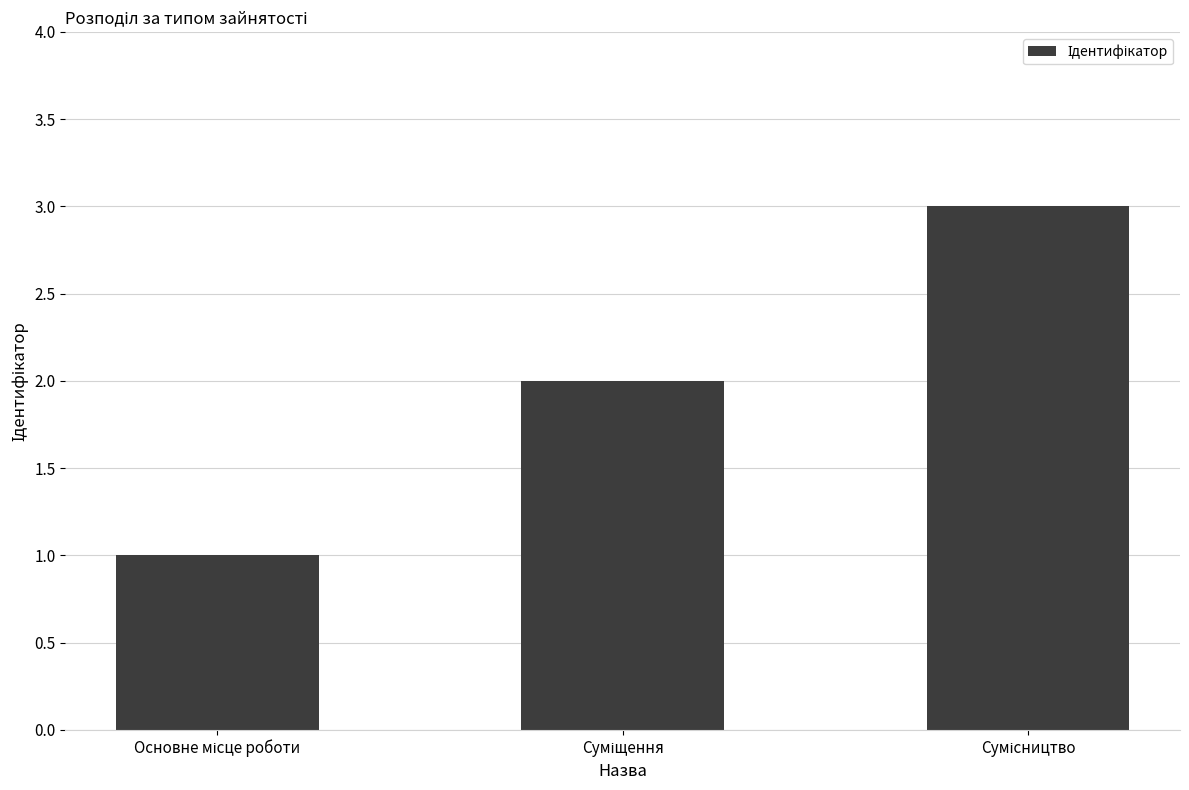

What is the smallest value displayed?

1